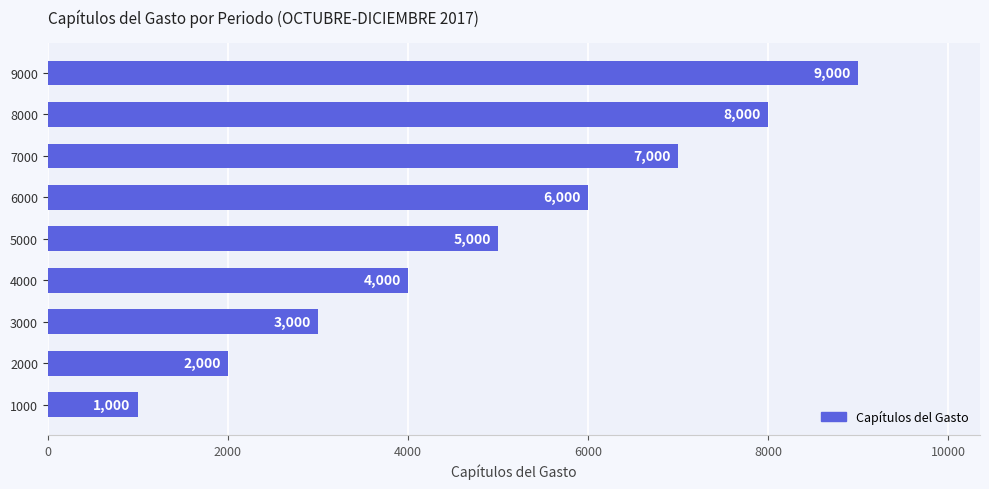

What is the average value?

5000